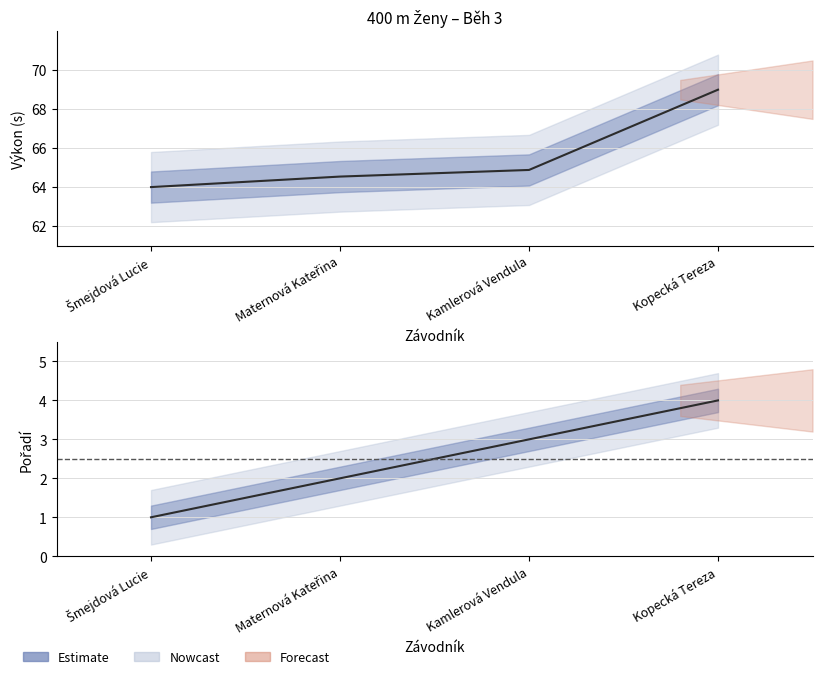

Between Maternová Kateřina and Kamlerová Vendula, which is larger?

Kamlerová Vendula